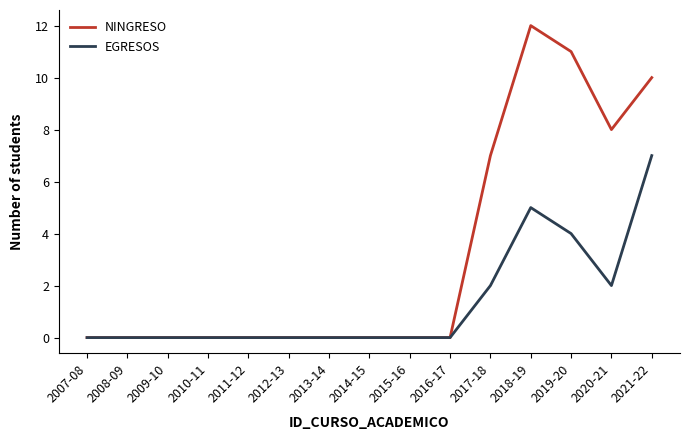

The NINGRESO series shows -4 at 2009-10. True or false?

False